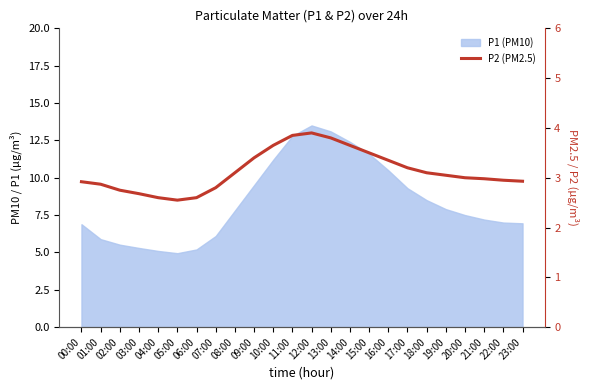

Approximately how many times larger is the value at 01:00 compared to 02:00?

1.0